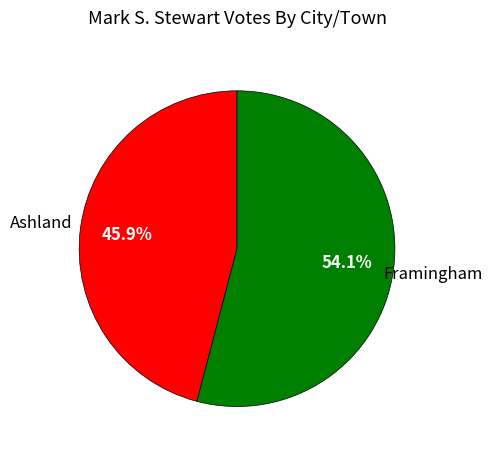

Is there any slice that represents more than half of the pie?

Yes